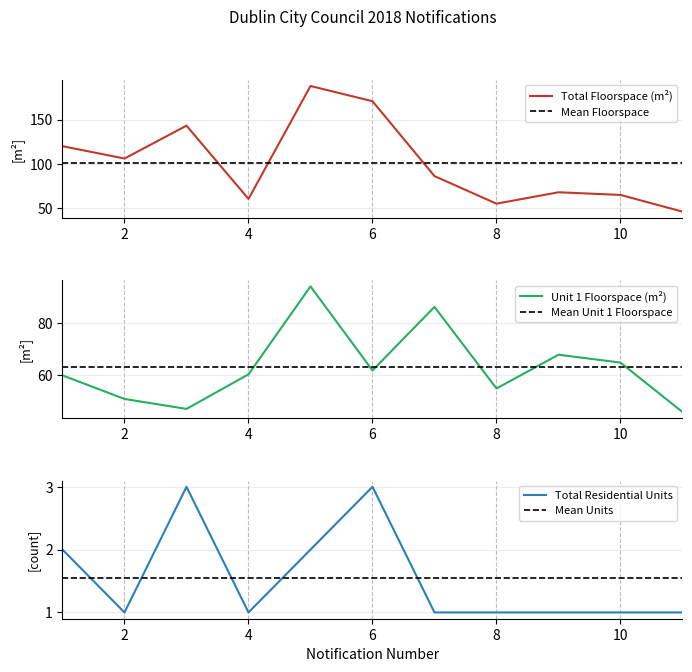

True or false: Mean Floorspace has more than 1 interior local peaks.

False